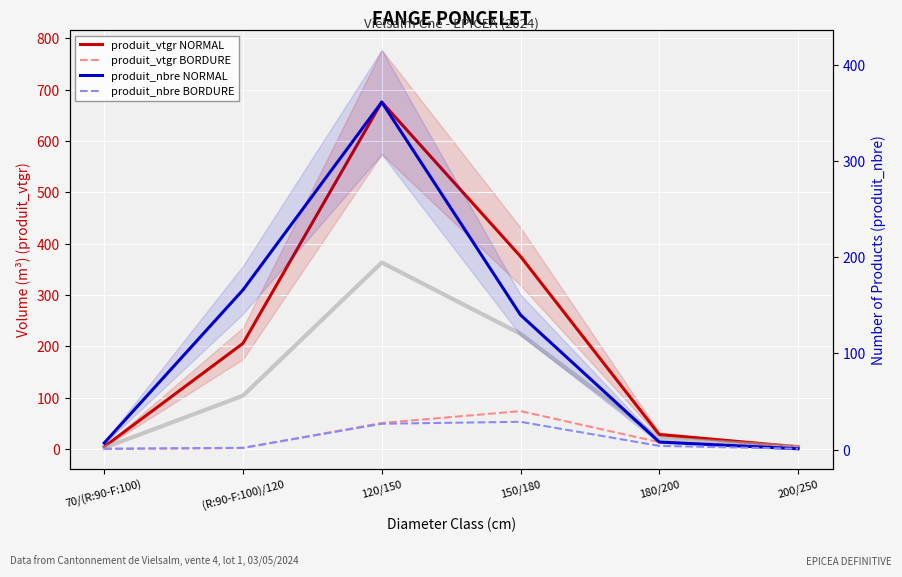

How many data points does each series have?

6